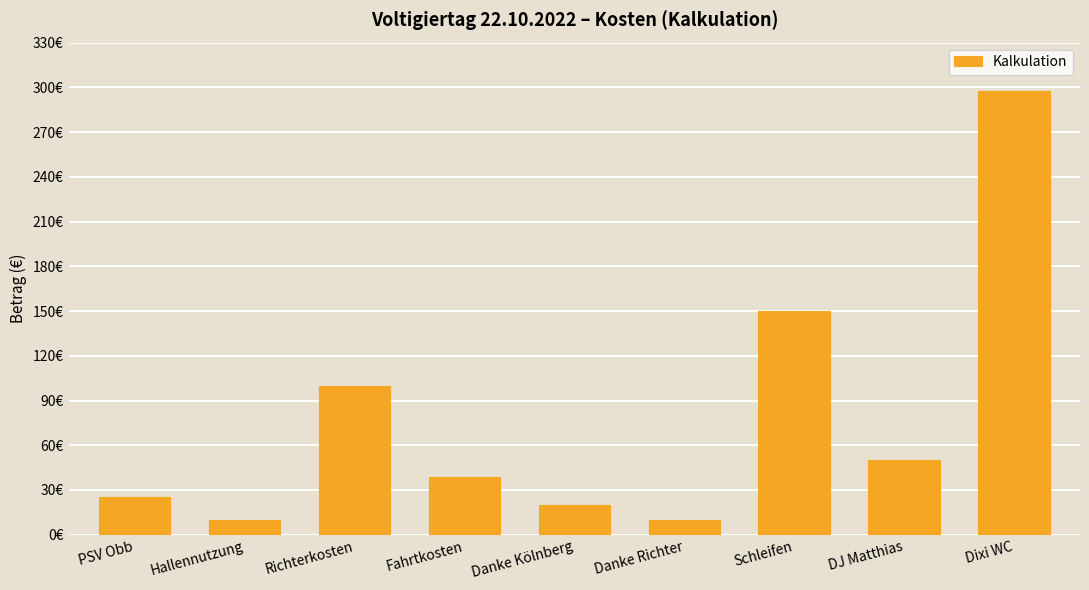

Does the chart contain any negative values?

No